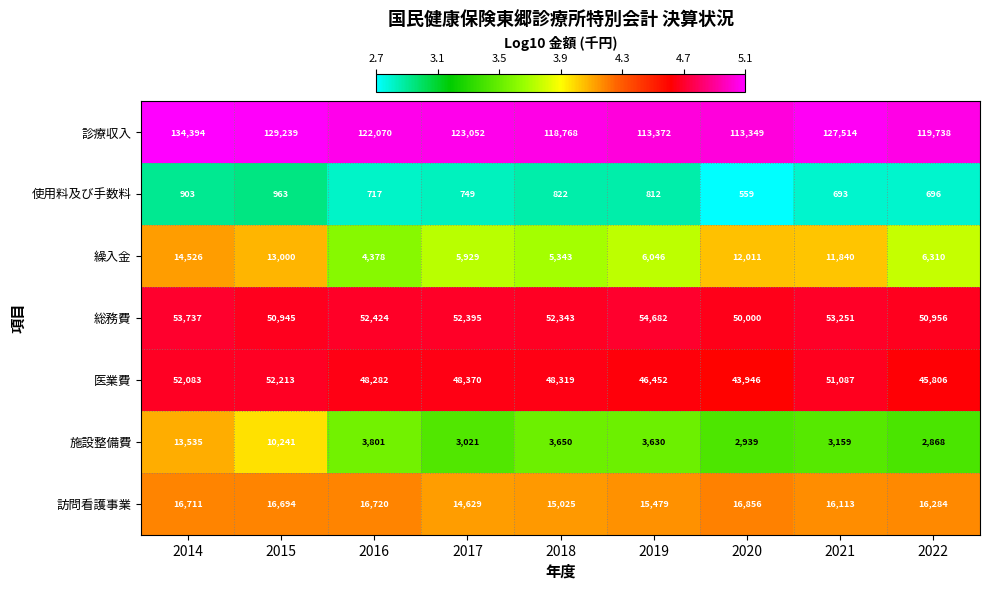

Between 2015 and 2020, which series saw the biggest shift?

診療収入